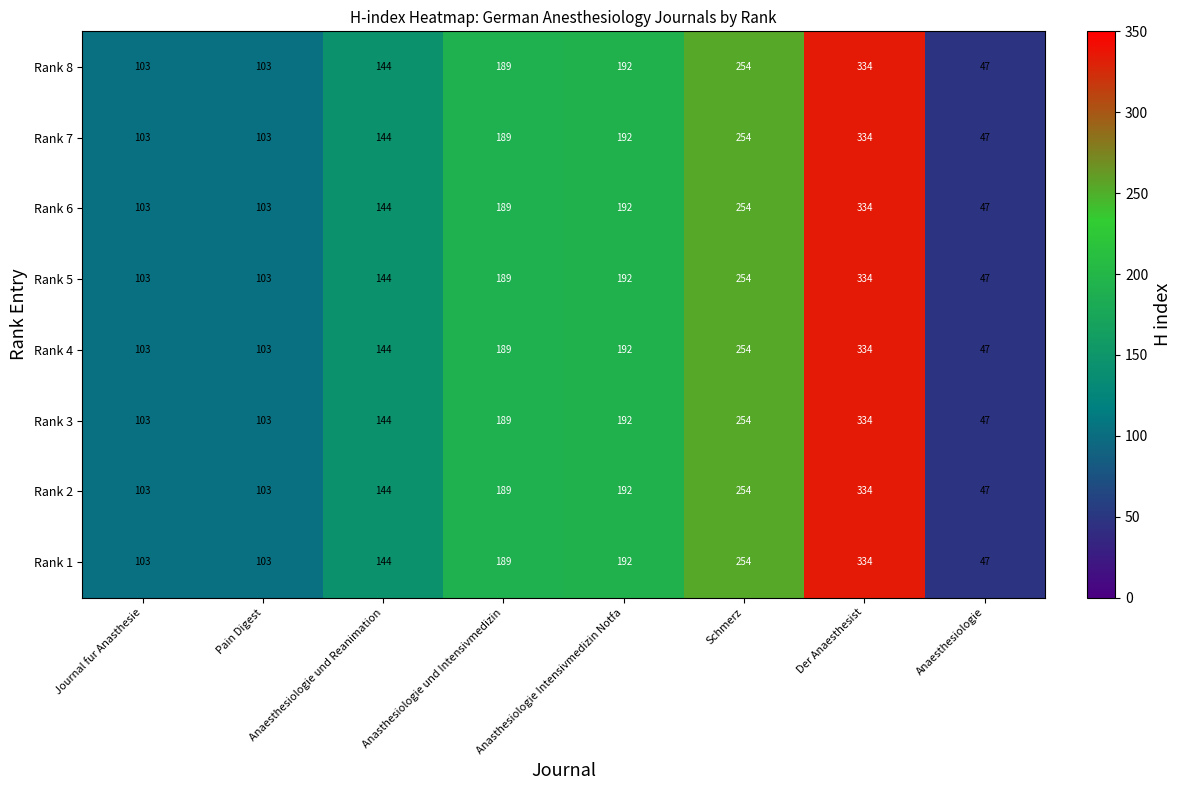

How many Rank 7 values are between 103 and 254?

6